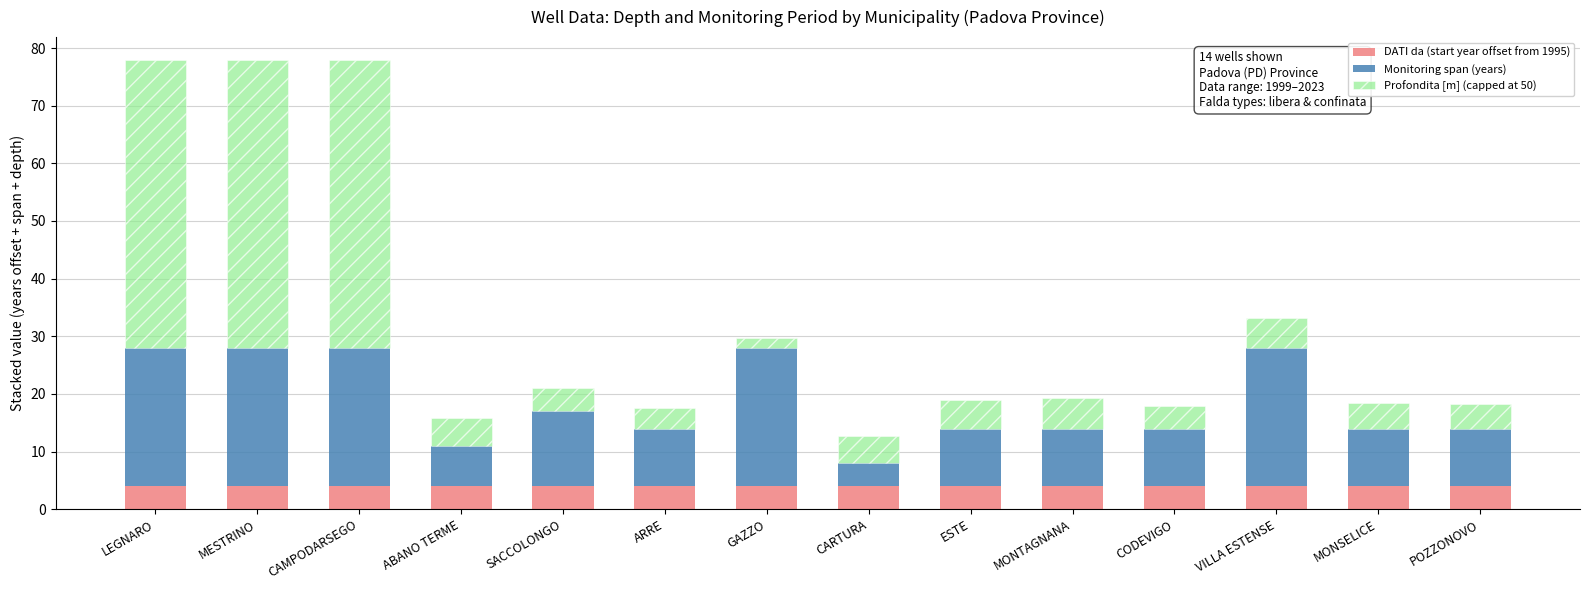

The DATI da (start year offset from 1995) series shows 4.0 at SACCOLONGO. True or false?

True